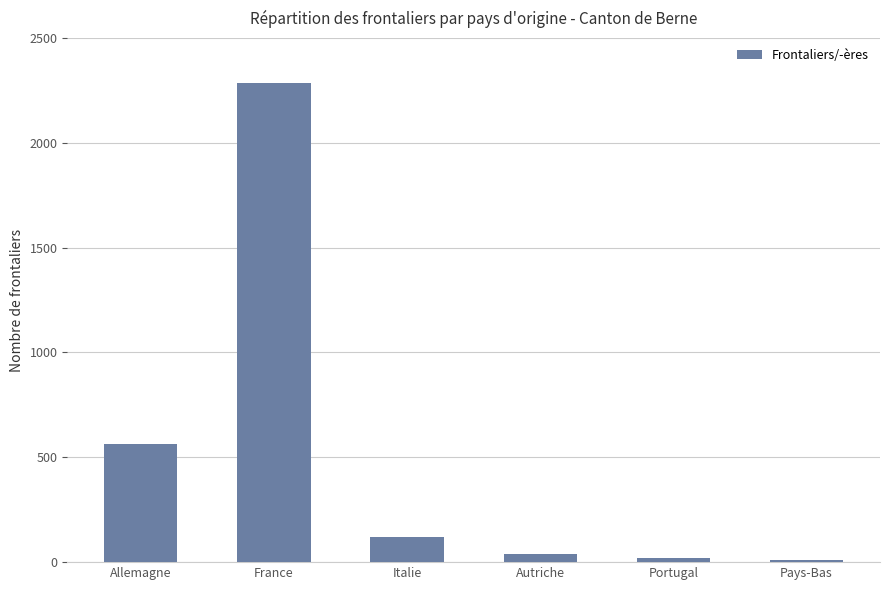

Which has a higher value, Pays-Bas or Allemagne?

Allemagne